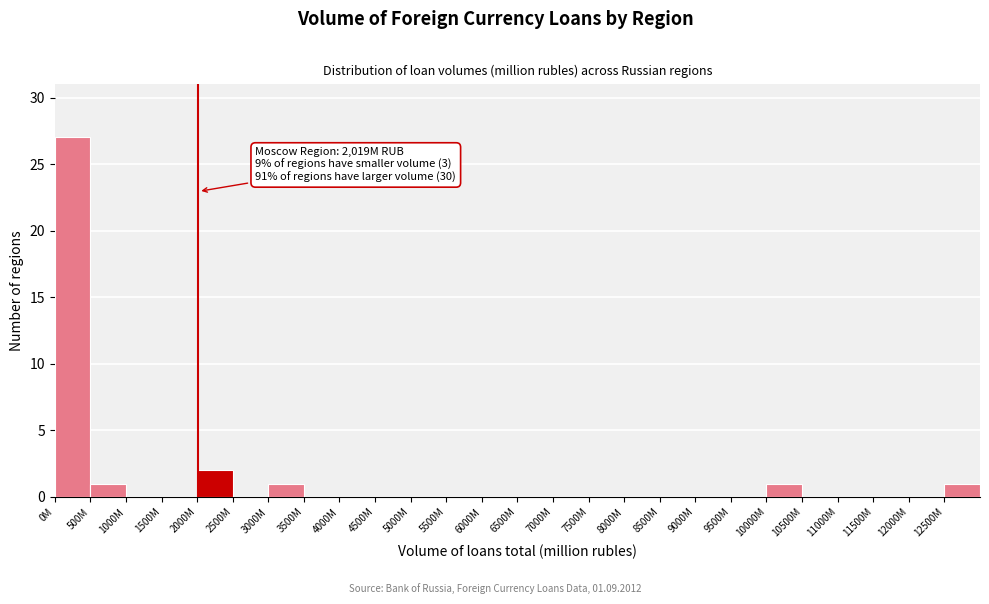

Reading right to left, list all the values displayed in this chart.

12500M=1	12000M=0	11500M=0	11000M=0	10500M=0	10000M=1	9500M=0	9000M=0	8500M=0	8000M=0	7500M=0	7000M=0	6500M=0	6000M=0	5500M=0	5000M=0	4500M=0	4000M=0	3500M=0	3000M=1	2500M=0	2000M=2	1500M=0	1000M=0	500M=1	0M=27